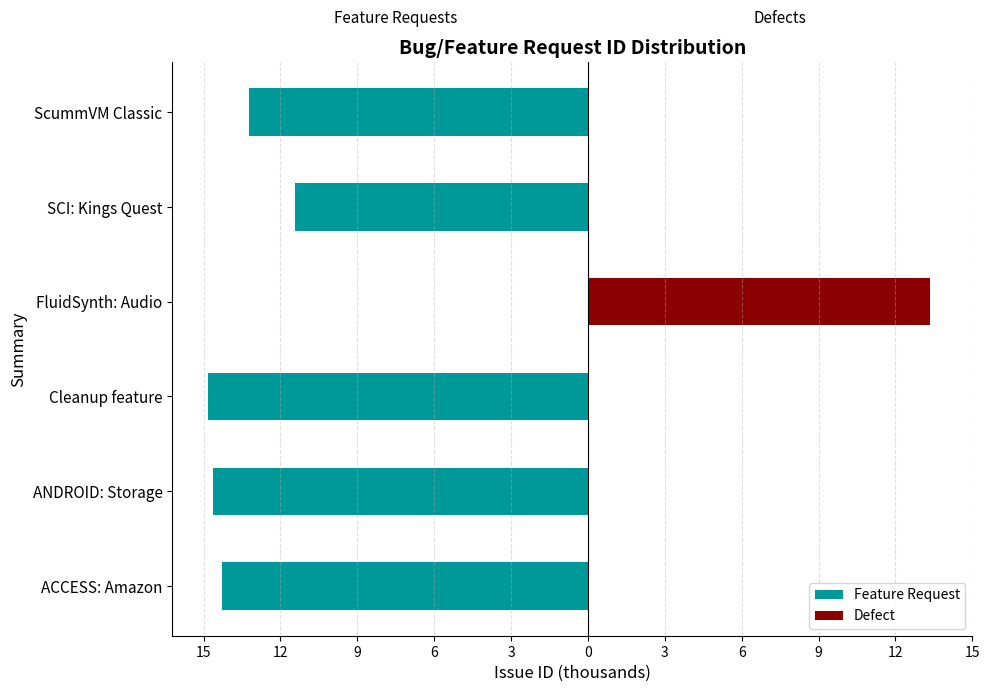

What is the average value of the Feature Request series?

-11.4